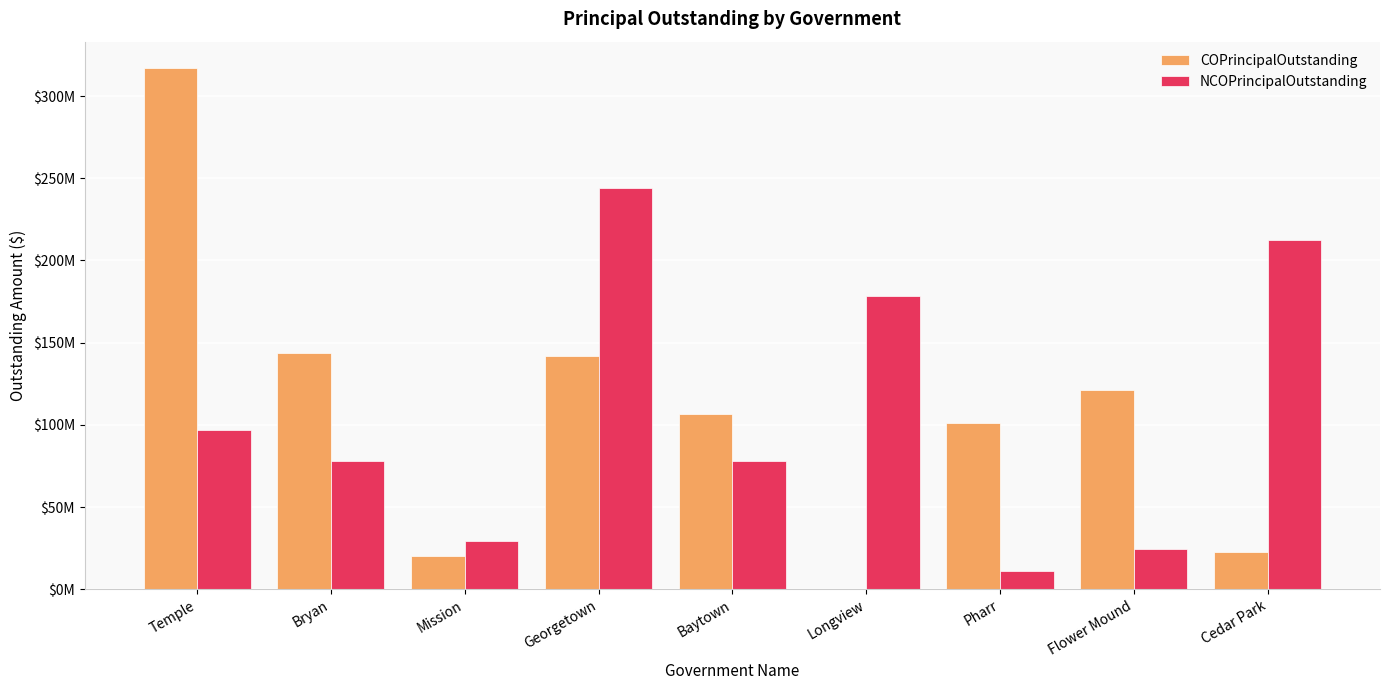

Is it true that NCOPrincipalOutstanding equals 16379682.3 at Pharr?

False